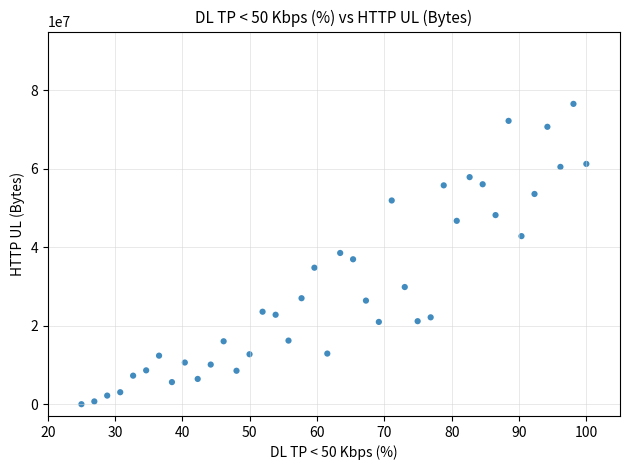

What is the range of Y values (max minus min)?

76563131.0